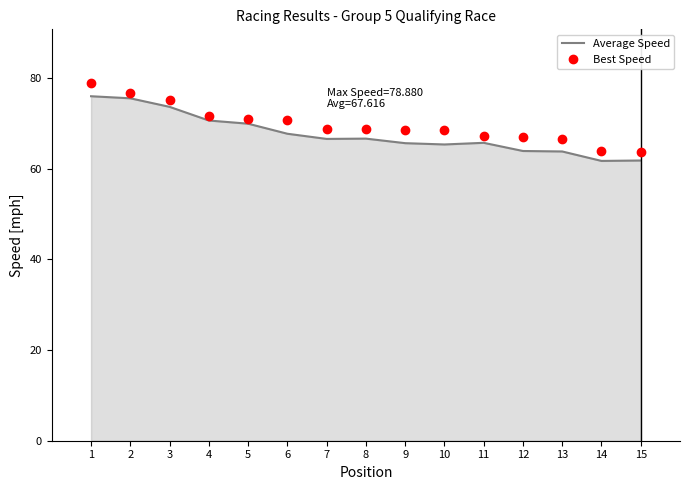

What is the average value of the Average Speed series?

67.6